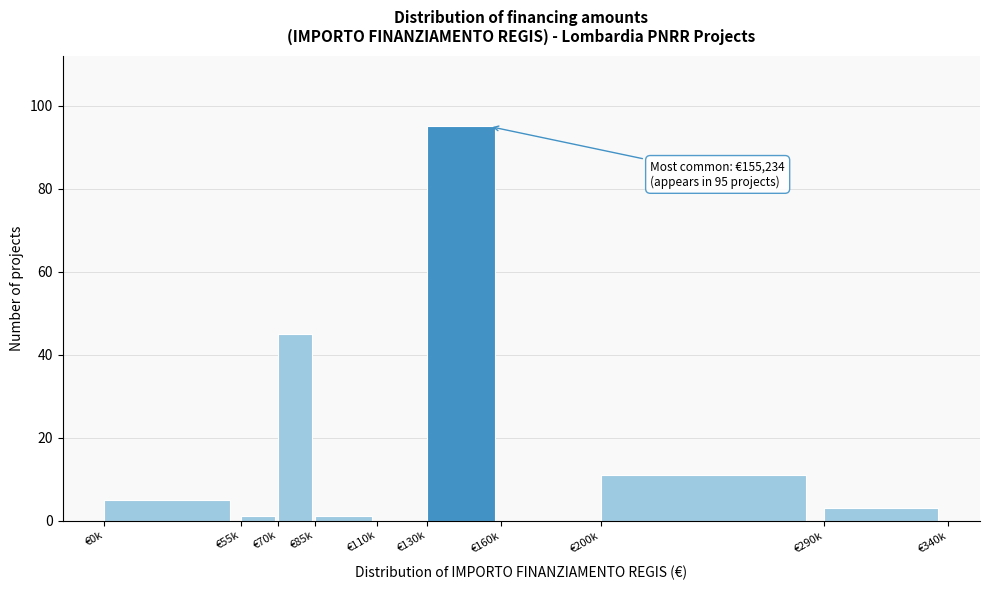

Reading right to left, transcribe all the data shown in this chart.

€290k=3	€200k=11	€160k=0	€130k=95	€110k=0	€85k=1	€70k=45	€55k=1	€0k=5